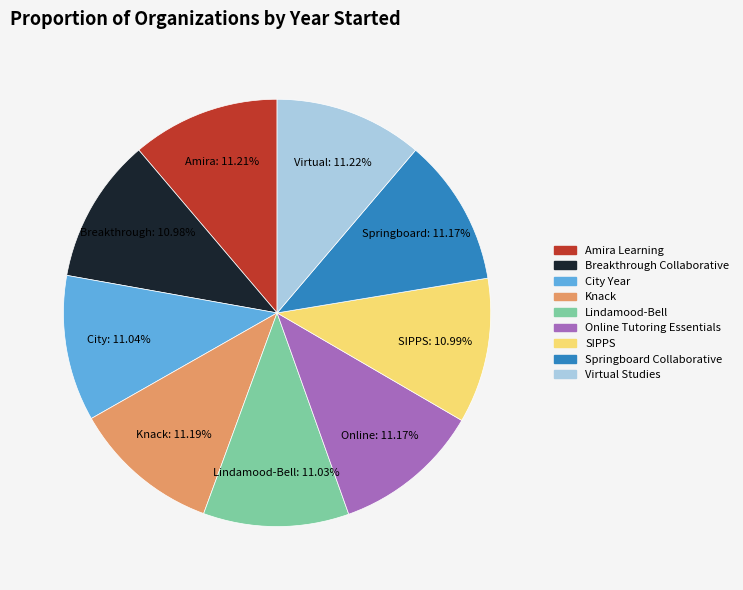

How many segments does this pie chart have?

9